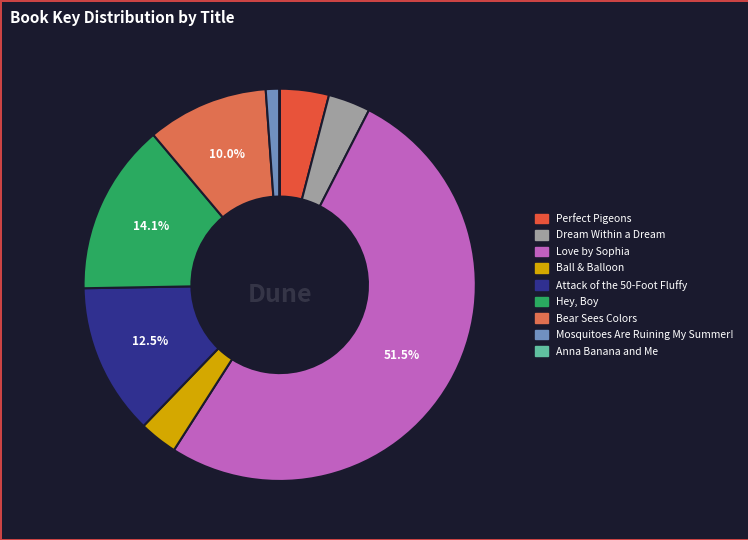

Approximately how many times larger is the value at Perfect Pigeons compared to Mosquitoes Are Ruining My Summer!?

3.6